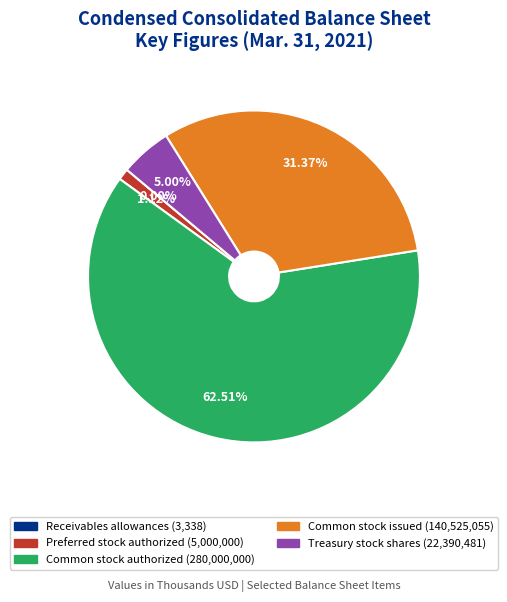

To the nearest percent, what portion does Common stock authorized represent?

63%